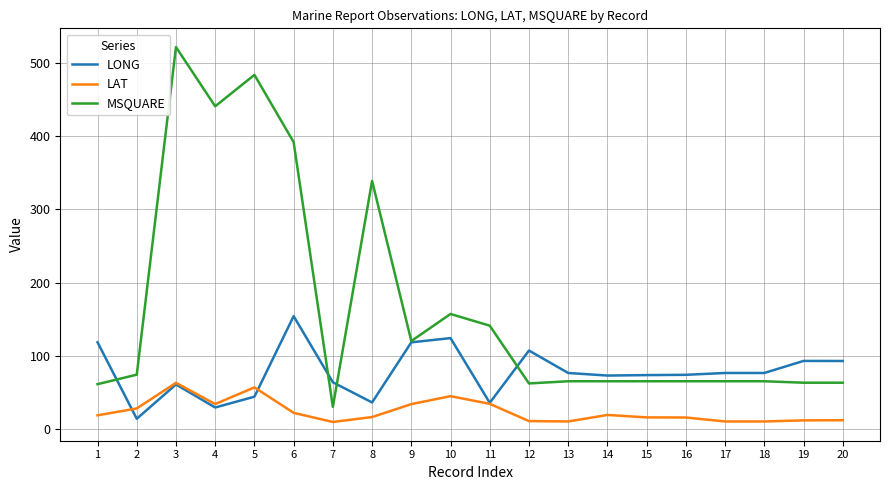

What is the difference between the LONG values at 16 and 8?

37.8